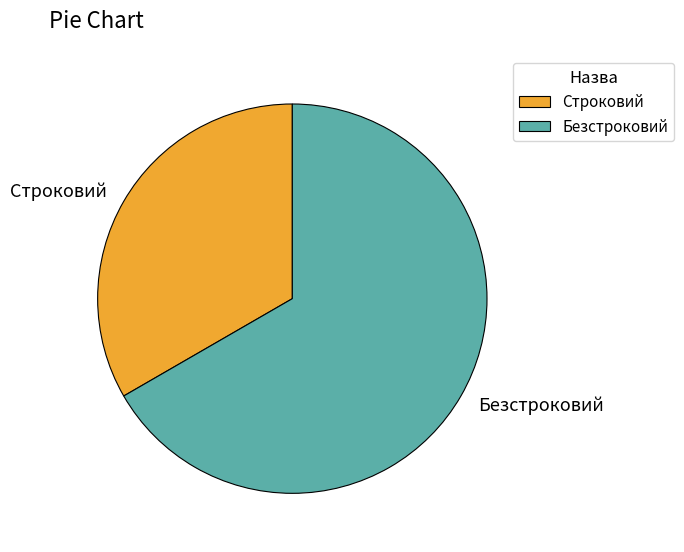

Count the number of slices in the pie.

2